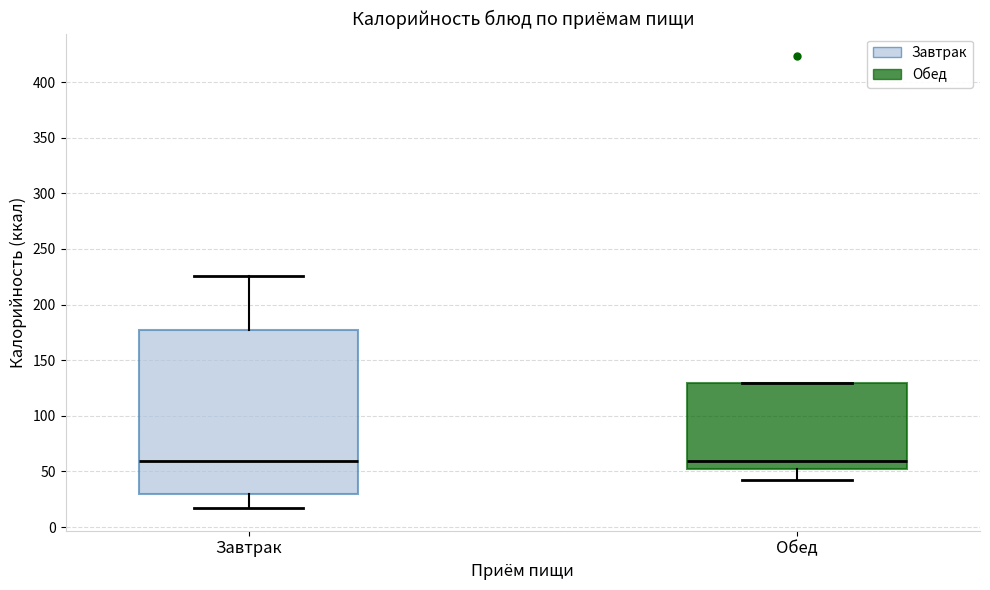

Comparing the boxes themselves (not the whiskers), which one is the tallest?

Завтрак